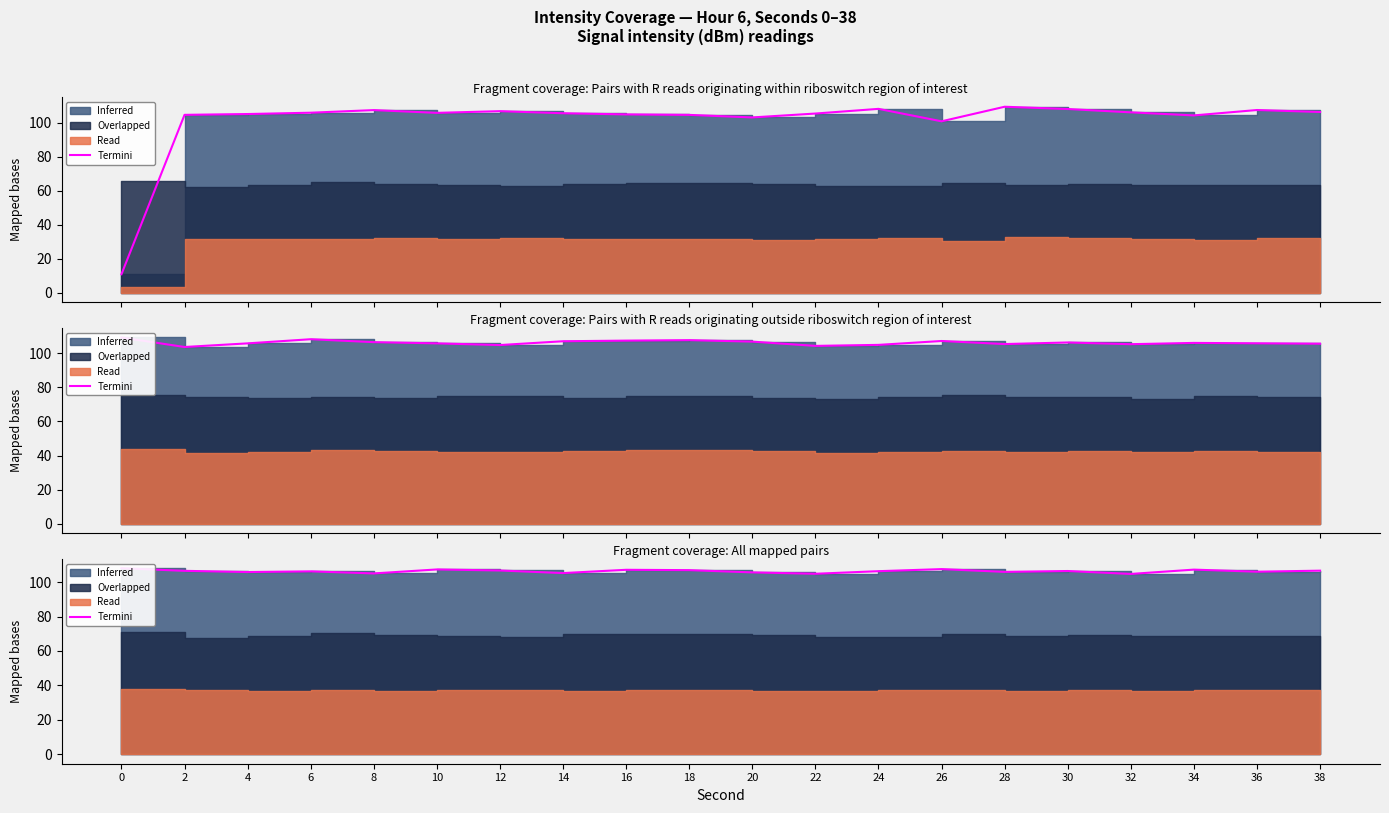

At which category does the data reach its first local peak?

6